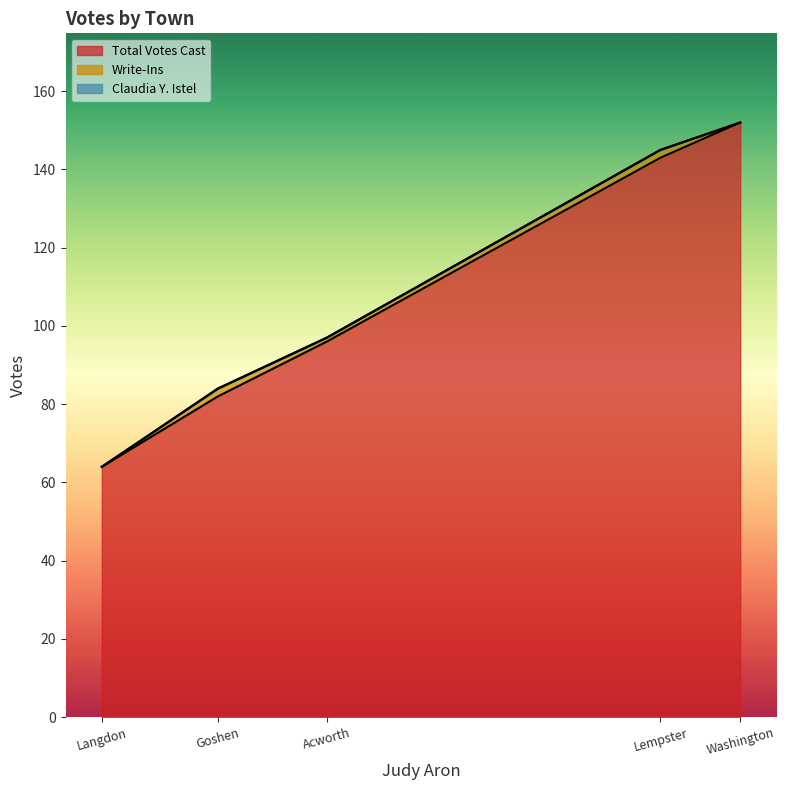

What are all the series names shown in the legend?

Total Votes Cast, Write-Ins, Claudia Y. Istel